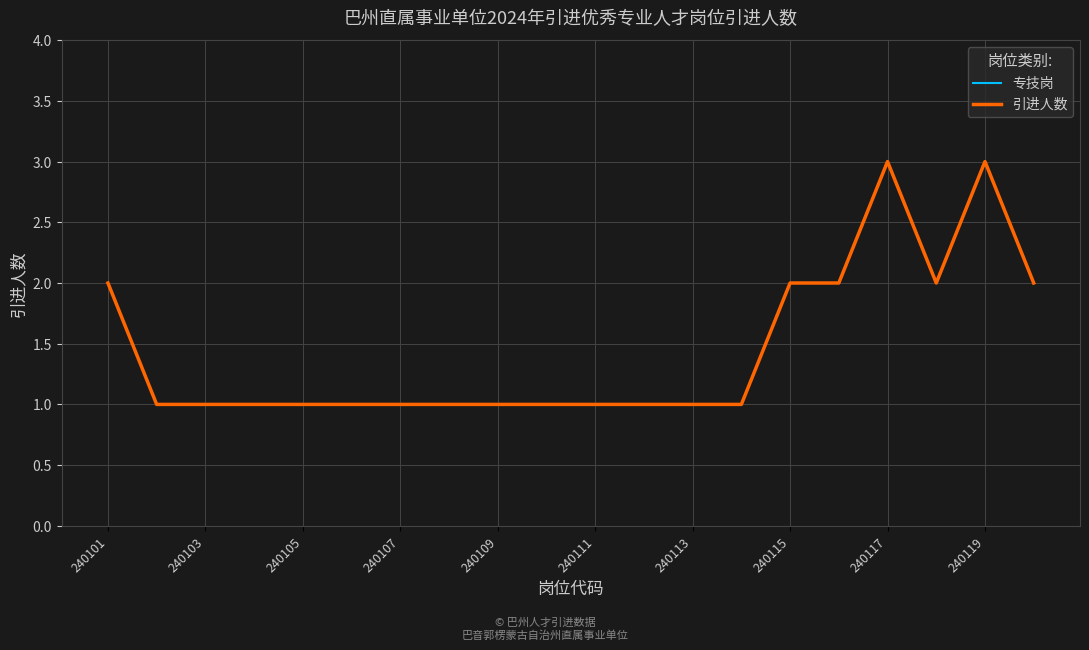

Does the chart display data point markers on the line(s)?

No